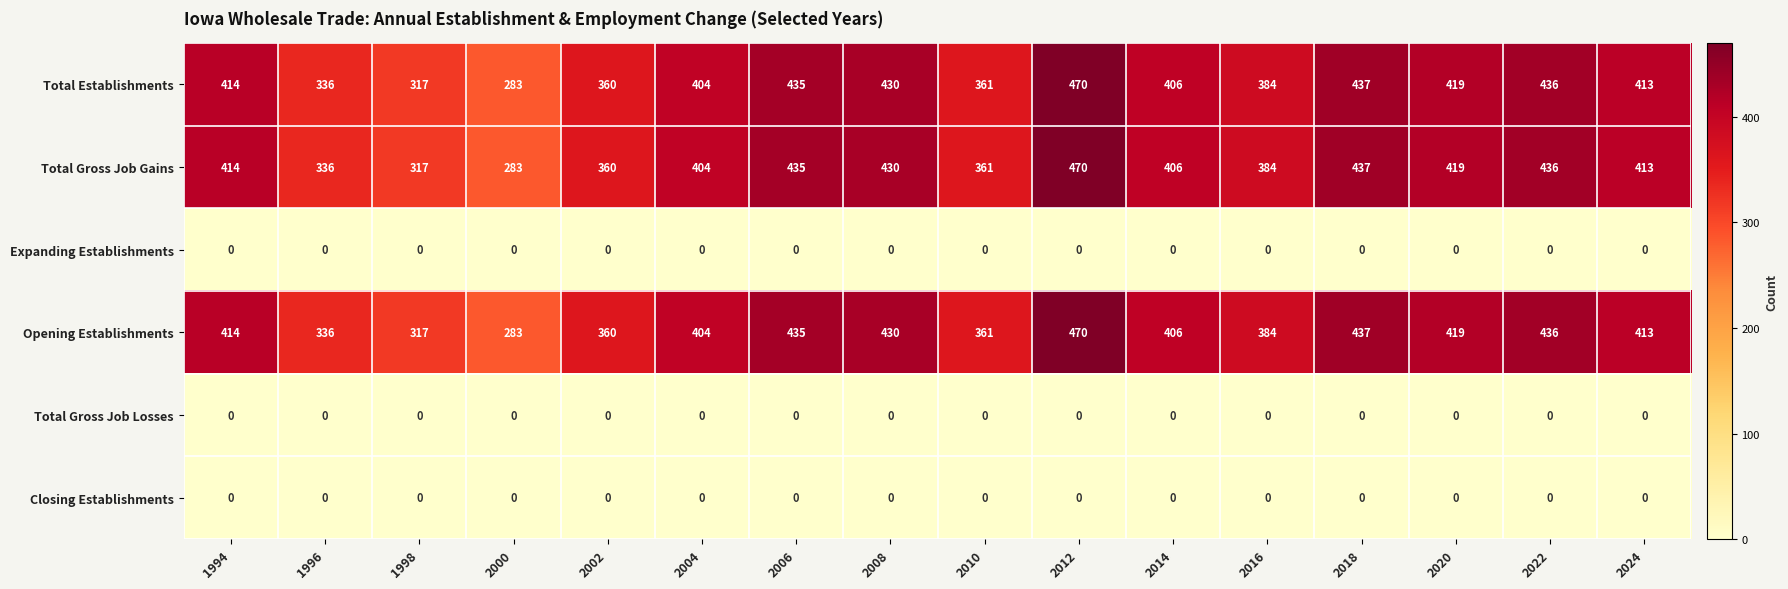

What is the spread (max minus min) of values at 2002?

360